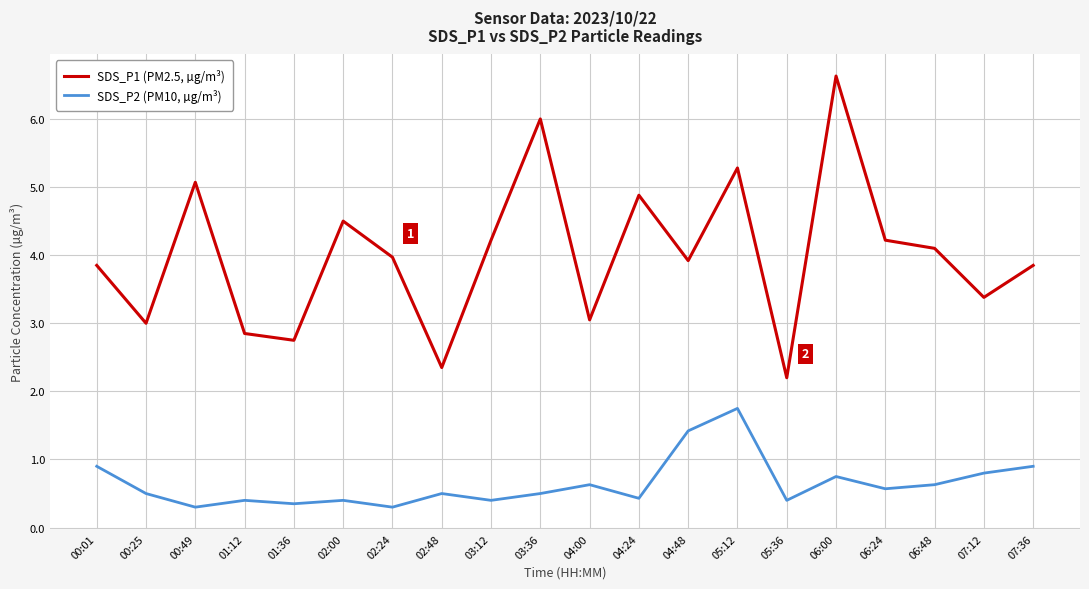

What is the greatest value displayed?

6.6